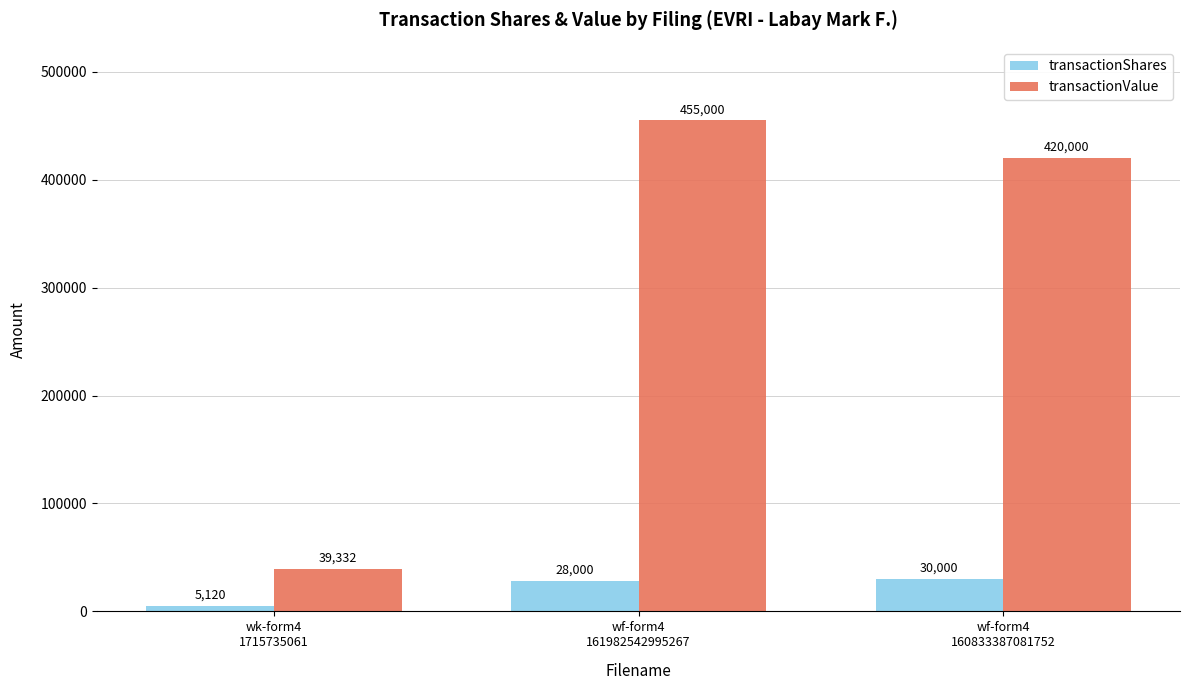

Which category has the lowest value in the transactionShares series?

wk-form4
1715735061